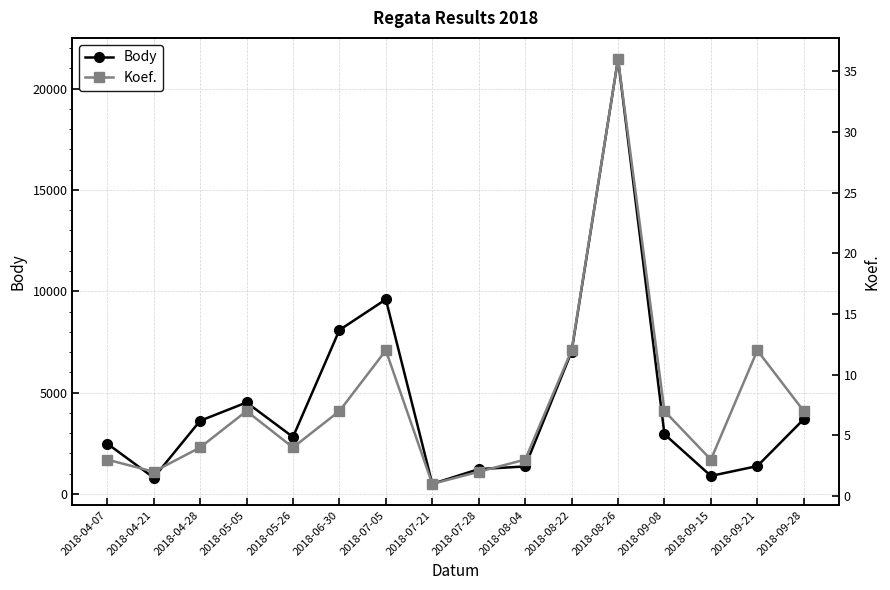

How many interior local peaks does the Body series have?

3